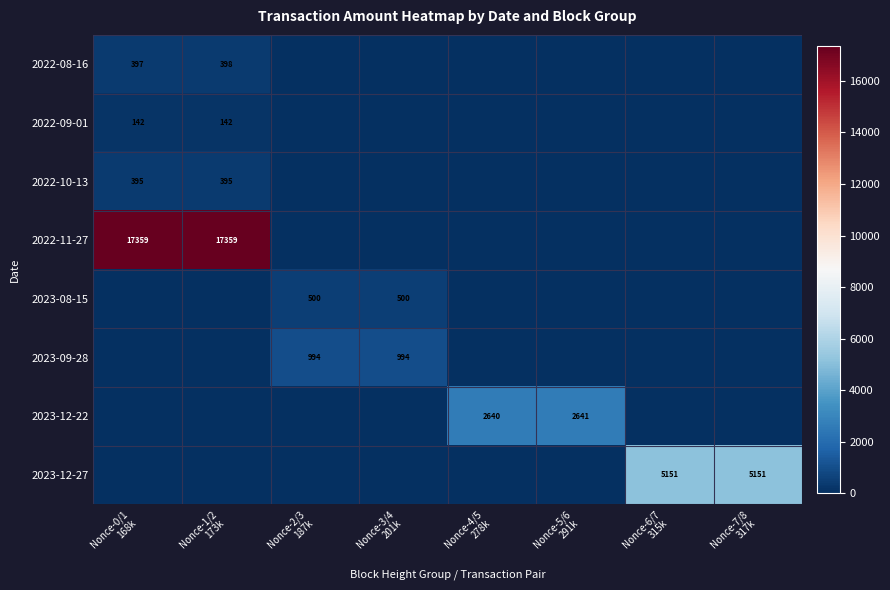

What is the sum of the 2022-11-27 values at Nonce-1/2 173k and Nonce-0/1 168k?

34718.0